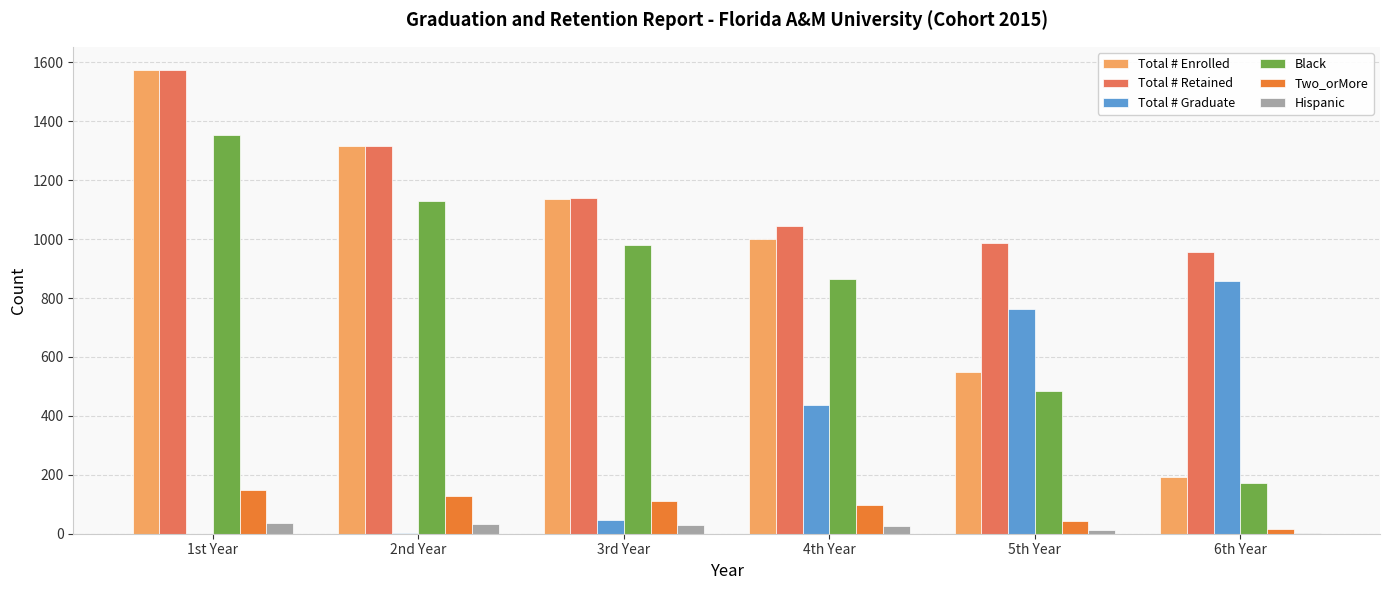

What is the greatest value displayed?

1574